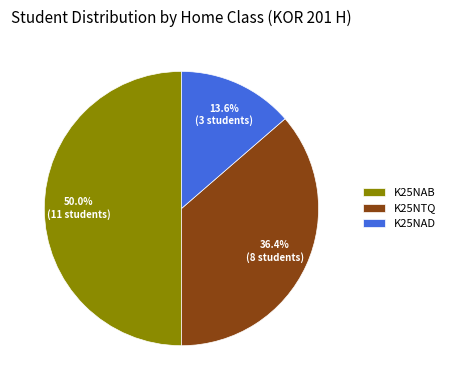

The K25NAD slice represents 14% of the pie. True or false?

True